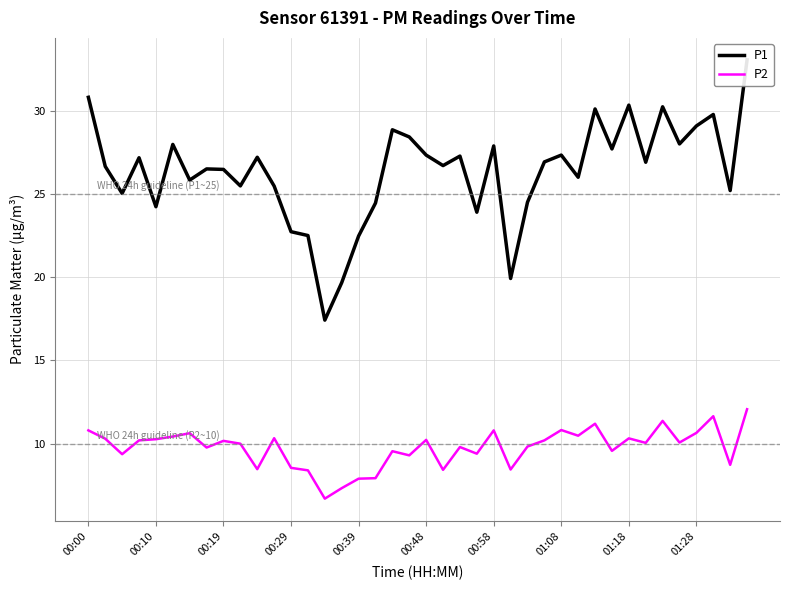

True or false: P2 and P1 intersect in this chart.

False